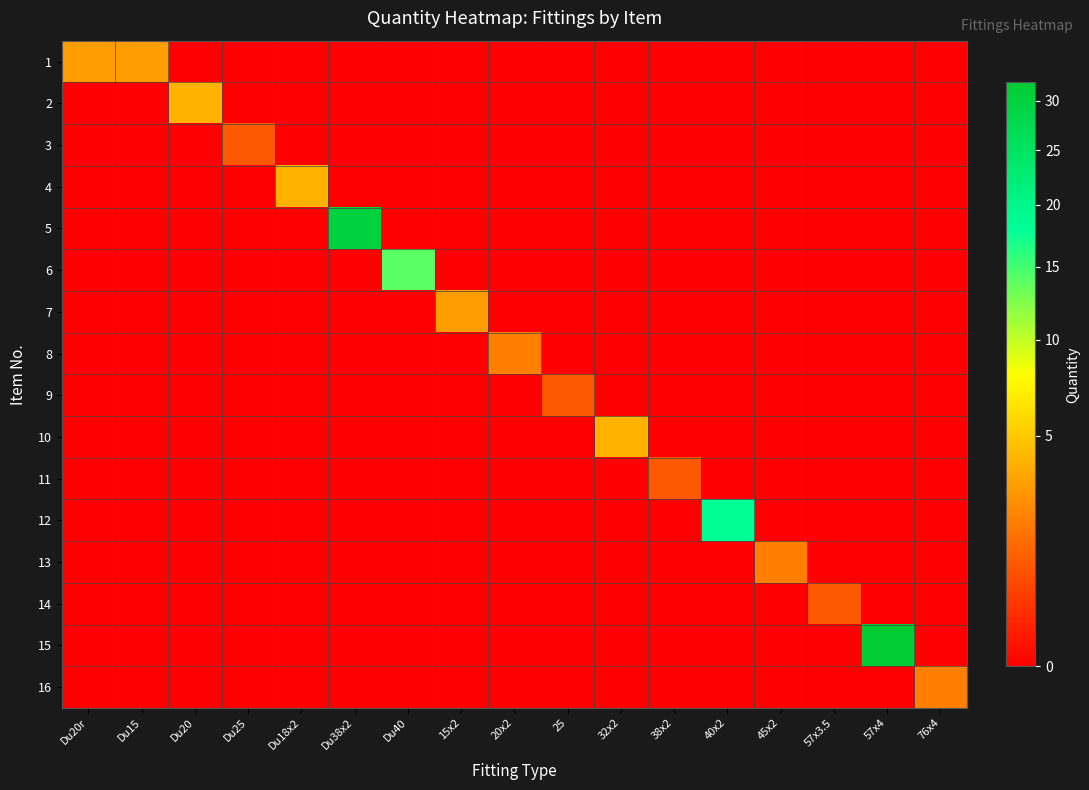

Reading right to left, extract all data points from this chart.

1: 76x4=0	57x4=0	57x3.5=0	45x2=0	40x2=0	38x2=0	32x2=0	25=0	20x2=0	15x2=0	Du40=0	Du38x2=0	Du18x2=0	Du25=0	Du20=0	Du15=3	Du20r=3
2: 76x4=0	57x4=0	57x3.5=0	45x2=0	40x2=0	38x2=0	32x2=0	25=0	20x2=0	15x2=0	Du40=0	Du38x2=0	Du18x2=0	Du25=0	Du20=4	Du15=0	Du20r=0
3: 76x4=0	57x4=0	57x3.5=0	45x2=0	40x2=0	38x2=0	32x2=0	25=0	20x2=0	15x2=0	Du40=0	Du38x2=0	Du18x2=0	Du25=1	Du20=0	Du15=0	Du20r=0
4: 76x4=0	57x4=0	57x3.5=0	45x2=0	40x2=0	38x2=0	32x2=0	25=0	20x2=0	15x2=0	Du40=0	Du38x2=0	Du18x2=4	Du25=0	Du20=0	Du15=0	Du20r=0
5: 76x4=0	57x4=0	57x3.5=0	45x2=0	40x2=0	38x2=0	32x2=0	25=0	20x2=0	15x2=0	Du40=0	Du38x2=30	Du18x2=0	Du25=0	Du20=0	Du15=0	Du20r=0
6: 76x4=0	57x4=0	57x3.5=0	45x2=0	40x2=0	38x2=0	32x2=0	25=0	20x2=0	15x2=0	Du40=14	Du38x2=0	Du18x2=0	Du25=0	Du20=0	Du15=0	Du20r=0
7: 76x4=0	57x4=0	57x3.5=0	45x2=0	40x2=0	38x2=0	32x2=0	25=0	20x2=0	15x2=3	Du40=0	Du38x2=0	Du18x2=0	Du25=0	Du20=0	Du15=0	Du20r=0
8: 76x4=0	57x4=0	57x3.5=0	45x2=0	40x2=0	38x2=0	32x2=0	25=0	20x2=2	15x2=0	Du40=0	Du38x2=0	Du18x2=0	Du25=0	Du20=0	Du15=0	Du20r=0
9: 76x4=0	57x4=0	57x3.5=0	45x2=0	40x2=0	38x2=0	32x2=0	25=1	20x2=0	15x2=0	Du40=0	Du38x2=0	Du18x2=0	Du25=0	Du20=0	Du15=0	Du20r=0
10: 76x4=0	57x4=0	57x3.5=0	45x2=0	40x2=0	38x2=0	32x2=4	25=0	20x2=0	15x2=0	Du40=0	Du38x2=0	Du18x2=0	Du25=0	Du20=0	Du15=0	Du20r=0
11: 76x4=0	57x4=0	57x3.5=0	45x2=0	40x2=0	38x2=1	32x2=0	25=0	20x2=0	15x2=0	Du40=0	Du38x2=0	Du18x2=0	Du25=0	Du20=0	Du15=0	Du20r=0
12: 76x4=0	57x4=0	57x3.5=0	45x2=0	40x2=18	38x2=0	32x2=0	25=0	20x2=0	15x2=0	Du40=0	Du38x2=0	Du18x2=0	Du25=0	Du20=0	Du15=0	Du20r=0
13: 76x4=0	57x4=0	57x3.5=0	45x2=2	40x2=0	38x2=0	32x2=0	25=0	20x2=0	15x2=0	Du40=0	Du38x2=0	Du18x2=0	Du25=0	Du20=0	Du15=0	Du20r=0
14: 76x4=0	57x4=0	57x3.5=1	45x2=0	40x2=0	38x2=0	32x2=0	25=0	20x2=0	15x2=0	Du40=0	Du38x2=0	Du18x2=0	Du25=0	Du20=0	Du15=0	Du20r=0
15: 76x4=0	57x4=32	57x3.5=0	45x2=0	40x2=0	38x2=0	32x2=0	25=0	20x2=0	15x2=0	Du40=0	Du38x2=0	Du18x2=0	Du25=0	Du20=0	Du15=0	Du20r=0
16: 76x4=2	57x4=0	57x3.5=0	45x2=0	40x2=0	38x2=0	32x2=0	25=0	20x2=0	15x2=0	Du40=0	Du38x2=0	Du18x2=0	Du25=0	Du20=0	Du15=0	Du20r=0